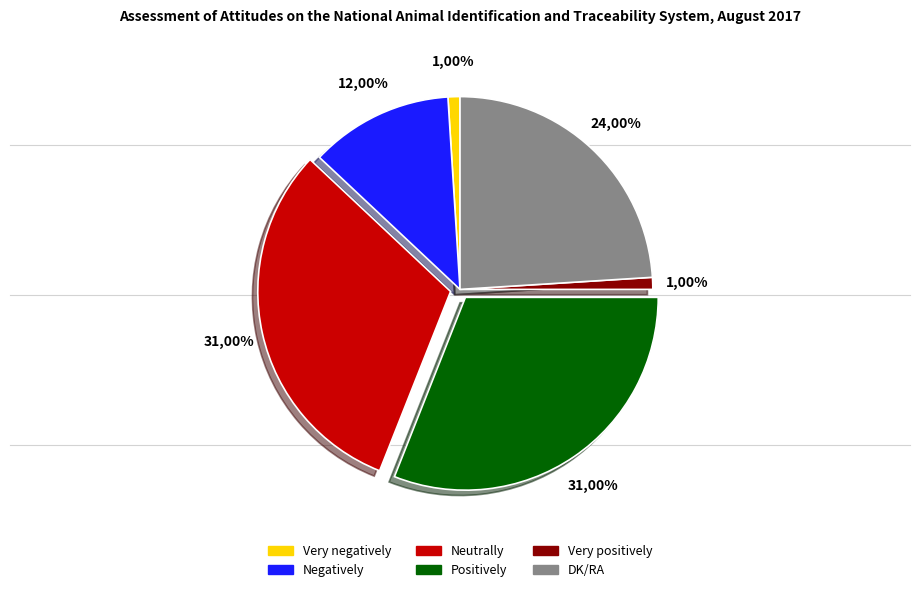

The Very positively slice represents 8% of the pie. True or false?

False